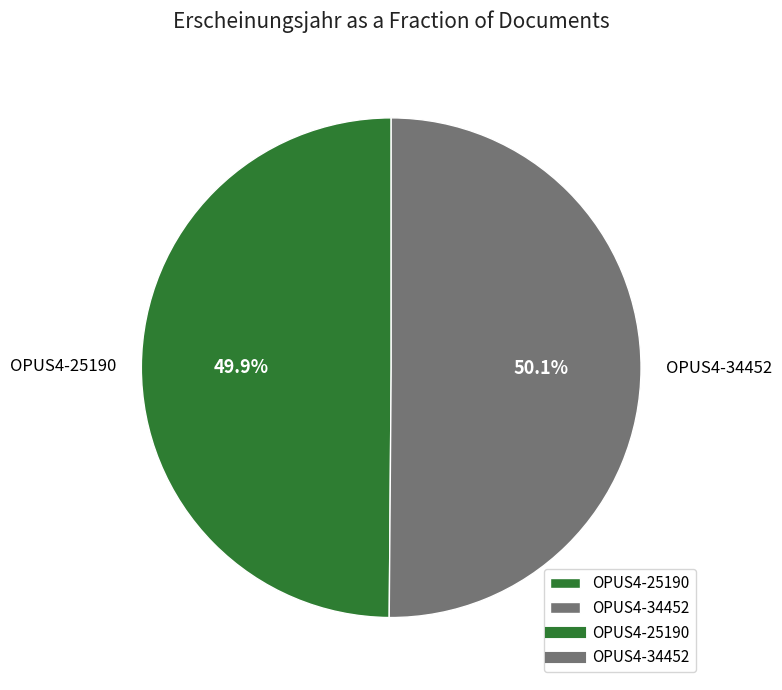

Count the number of slices in the pie.

2